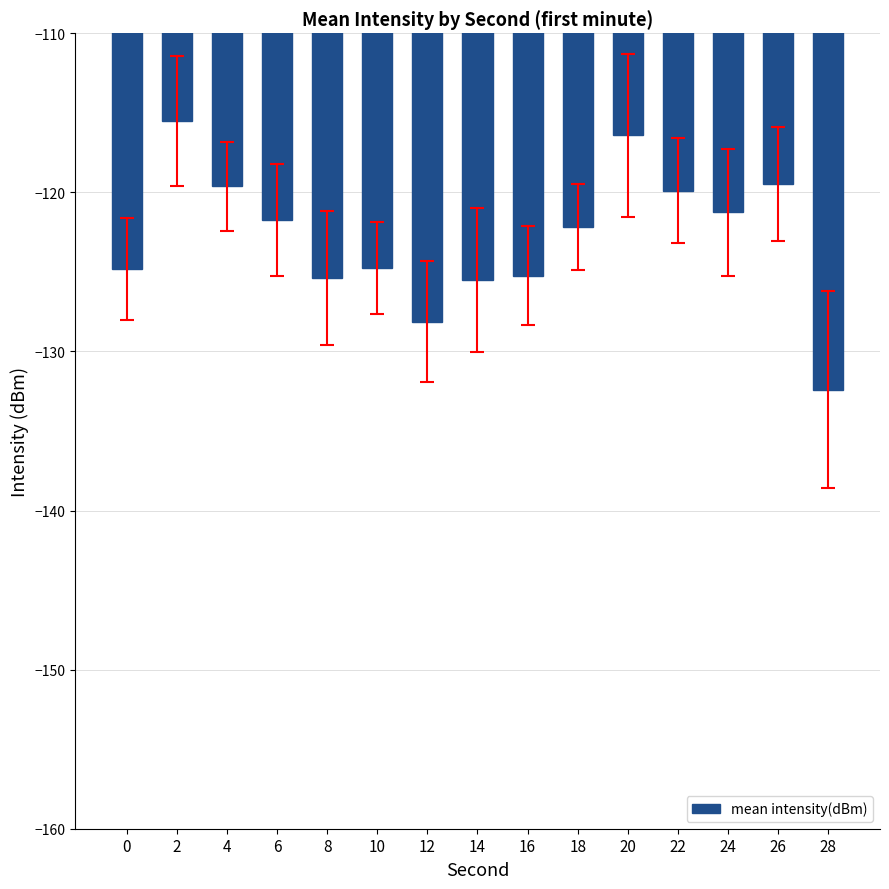

What is the sum of the values at 28 and 16?

-257.6